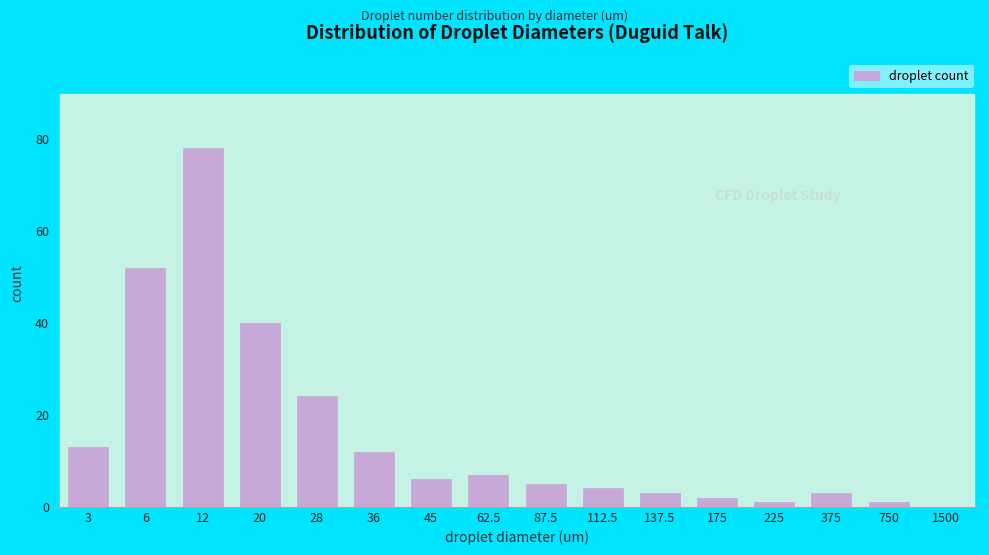

Reading left to right, what are all the values shown in this chart?

3=13	6=52	12=78	20=40	28=24	36=12	45=6	62.5=7	87.5=5	112.5=4	137.5=3	175=2	225=1	375=3	750=1	1500=0